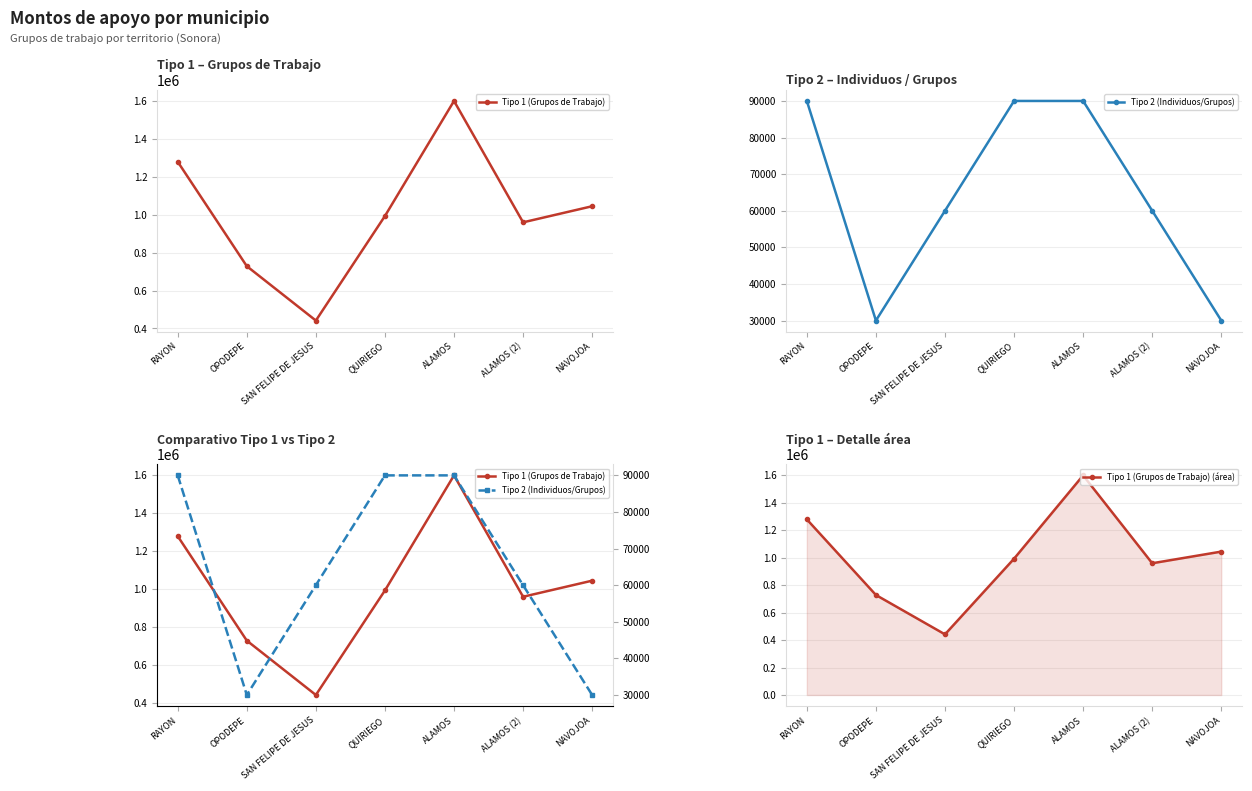

How many interior local peaks does the Tipo 1 (Grupos de Trabajo) series have?

1